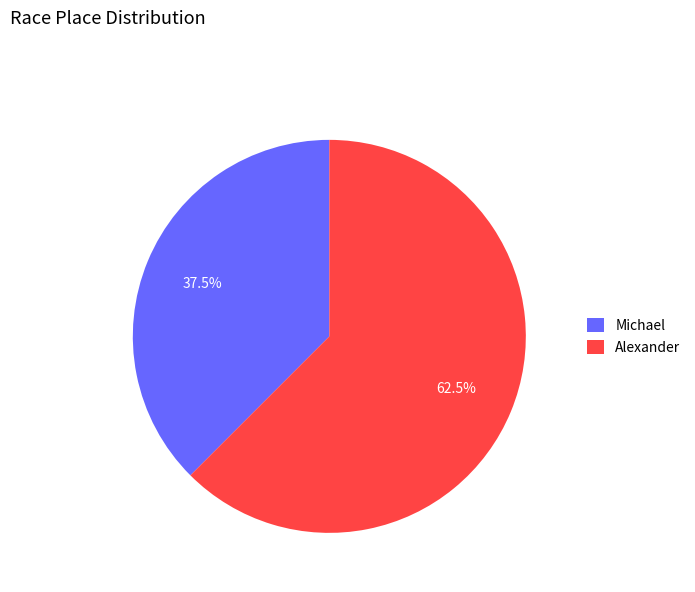

Approximately how many times larger is the value at Michael compared to Alexander?

0.6